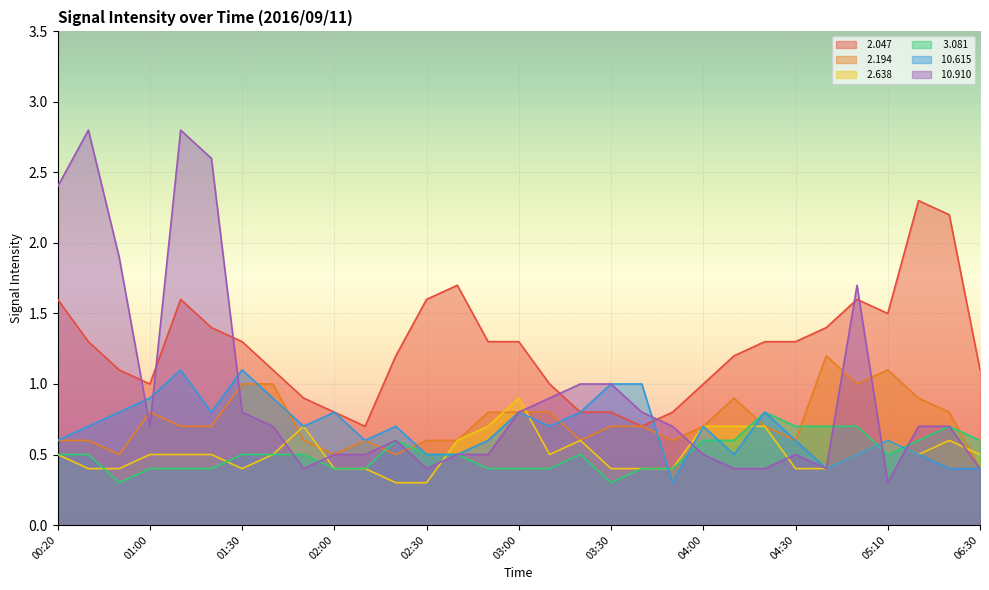

What is the approximate value of  10.910 at 02:50?

0.5